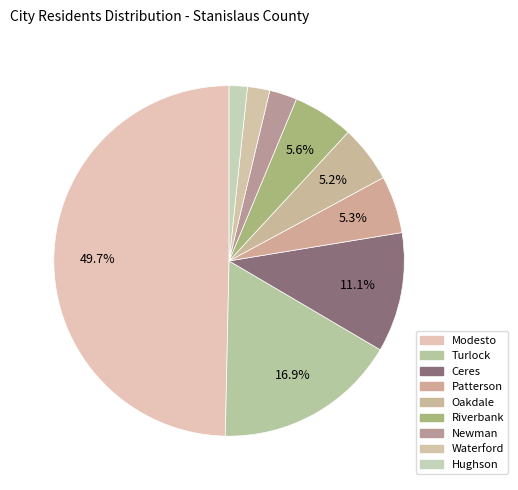

What percentage do Oakdale and Modesto together represent?

54.9%